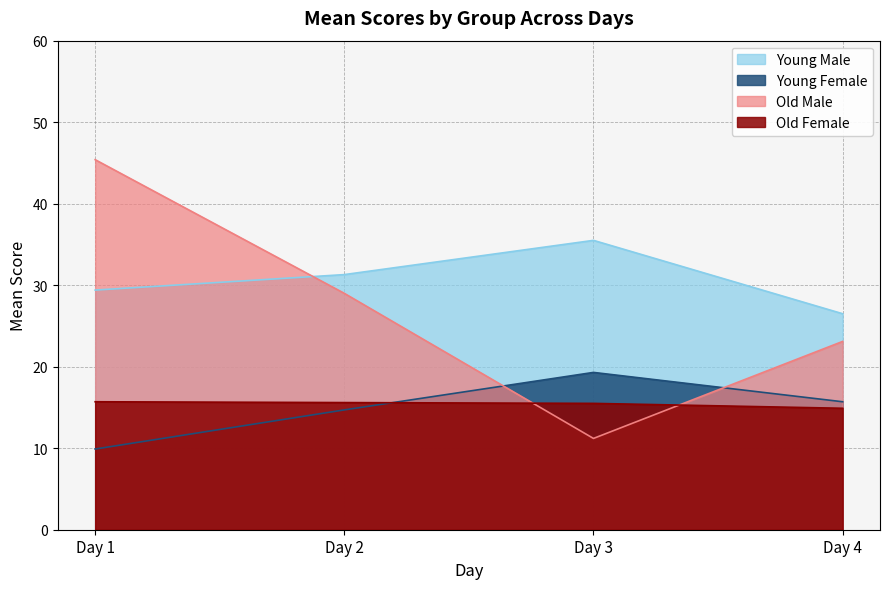

At which label does Old Female reach its minimum?

Day 4